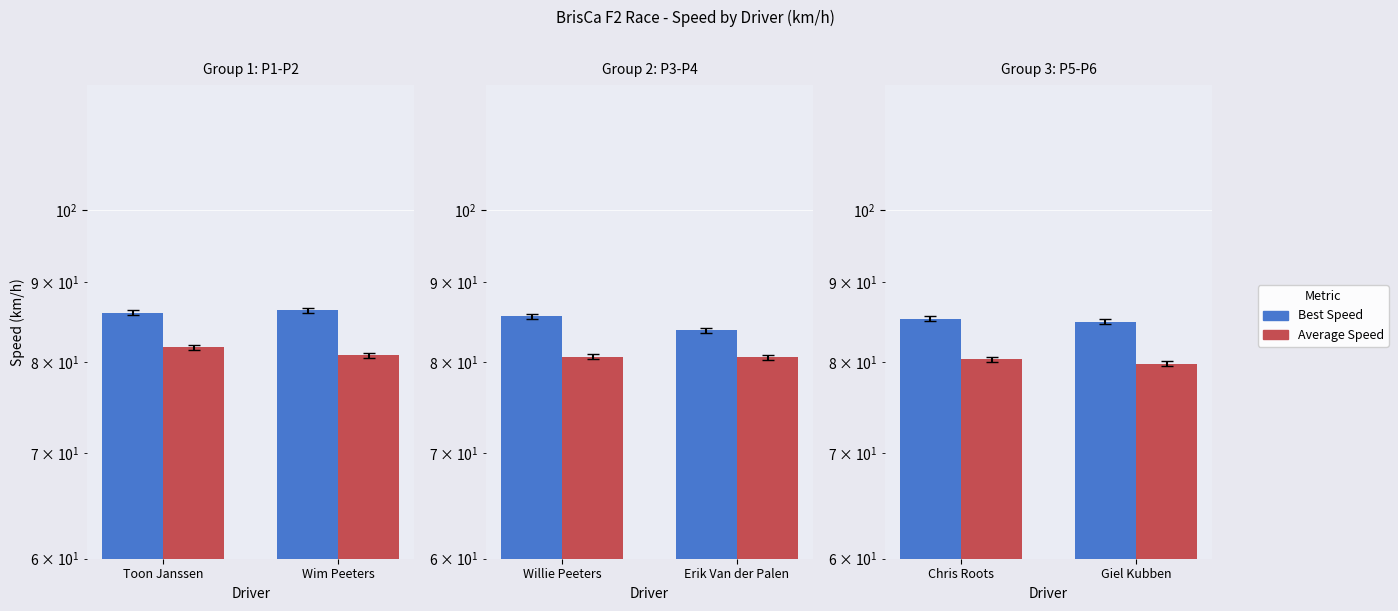

True or false: Best Speed has a value of 123.8 at Chris Roots.

False